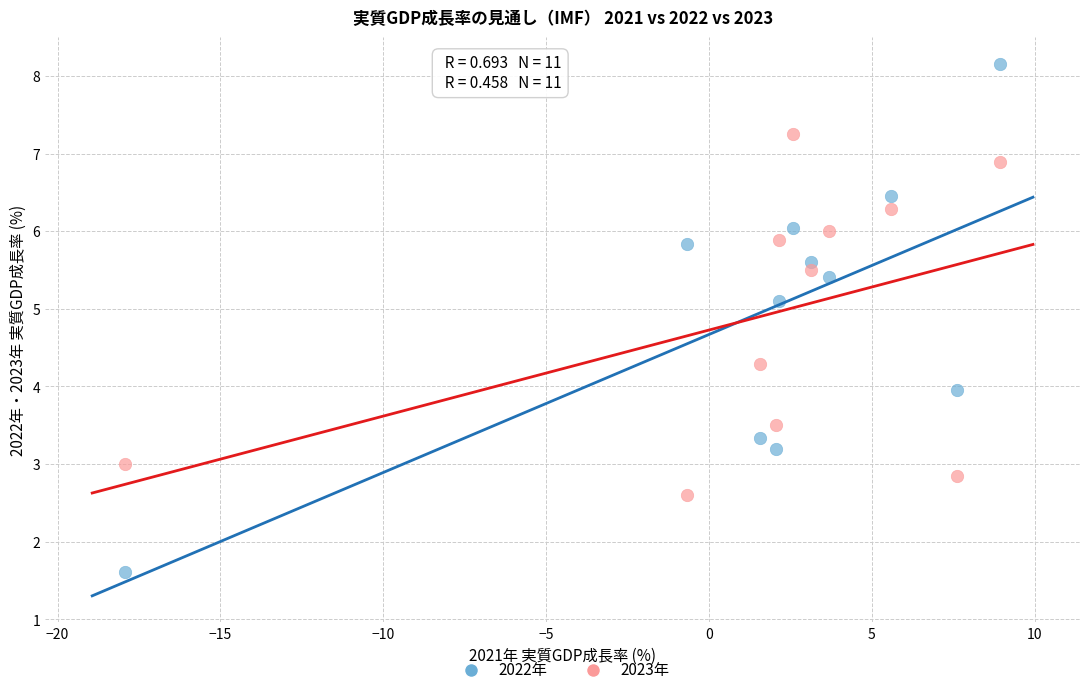

Across all data points, what is the range of Y values (max minus min)?

6.5